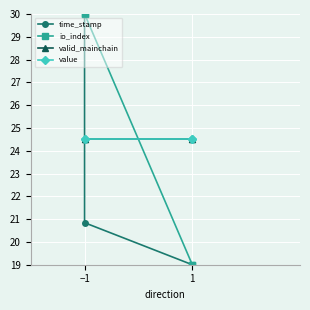

Which series has the largest total across all categories?

io_index